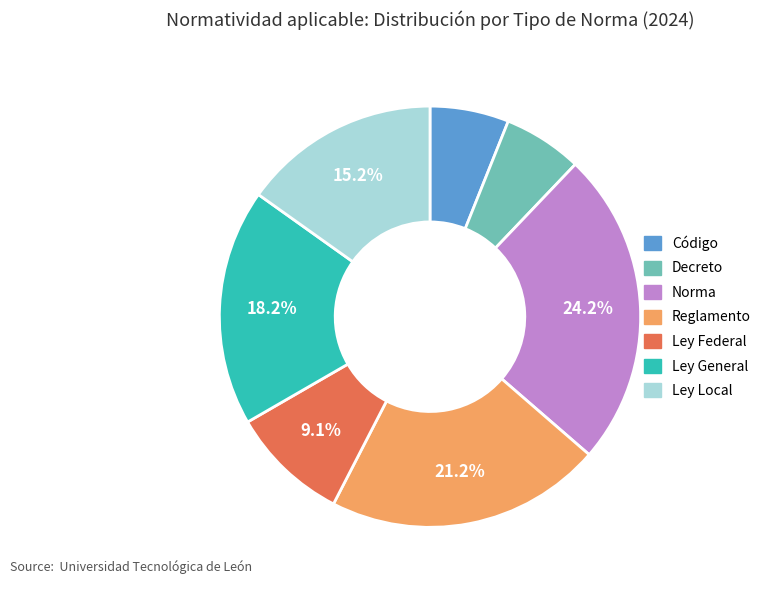

What is the total percentage of Ley General and Reglamento?

39.4%